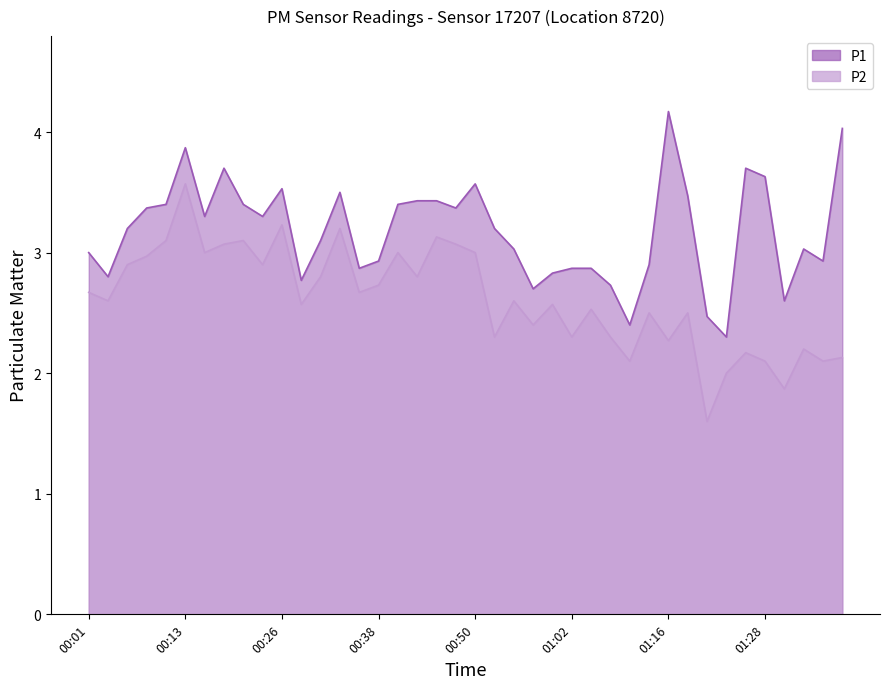

What are all the series names shown in the legend?

P1, P2